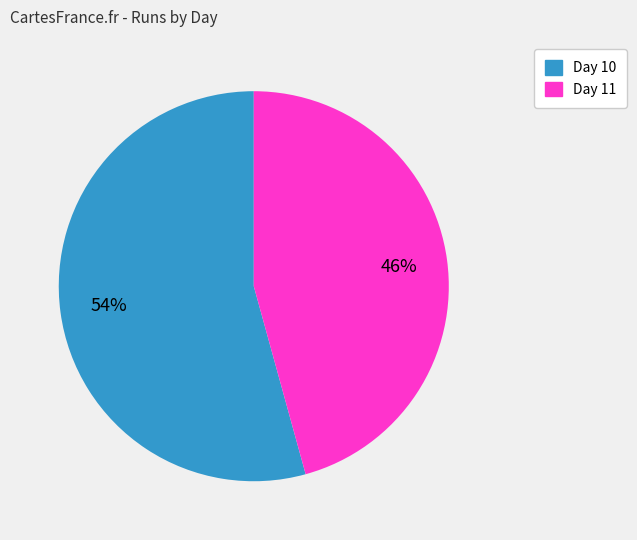

Which category has the biggest portion of the pie?

Day 10